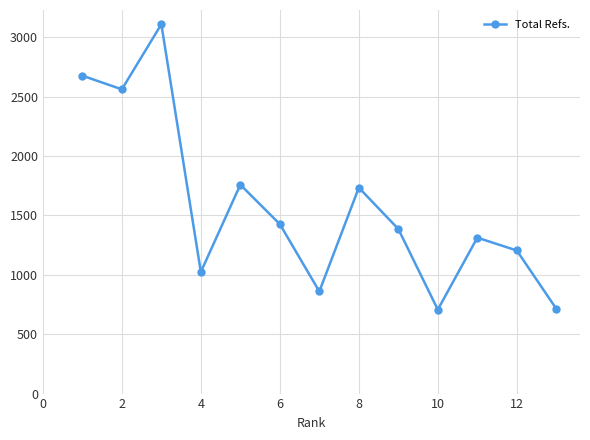

How many points are higher than both their immediate neighbors (excluding endpoints)?

4